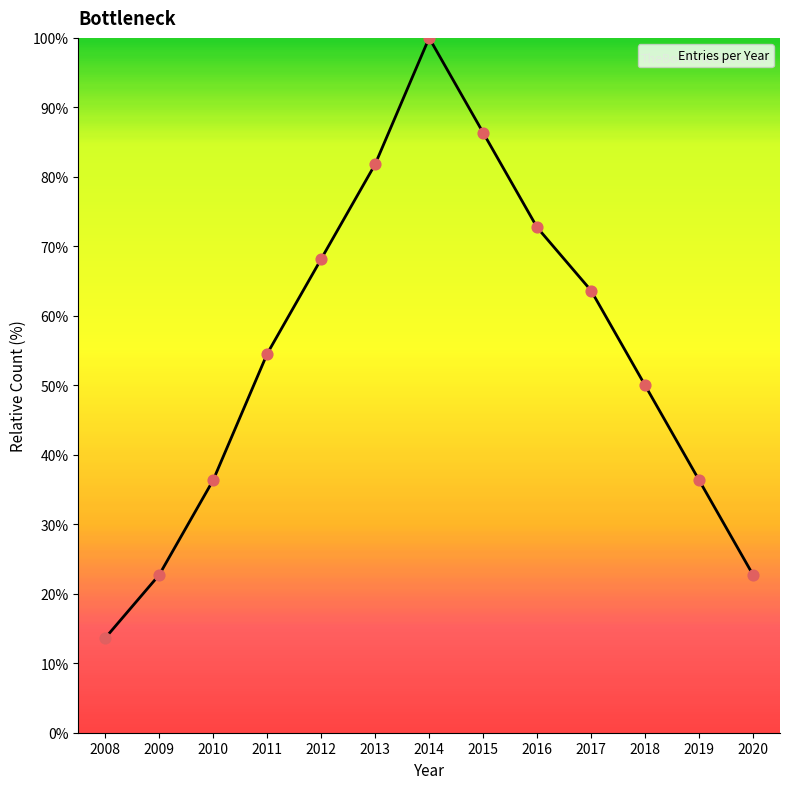

What is the ratio of the value at 2016 to the value at 2013?

0.9